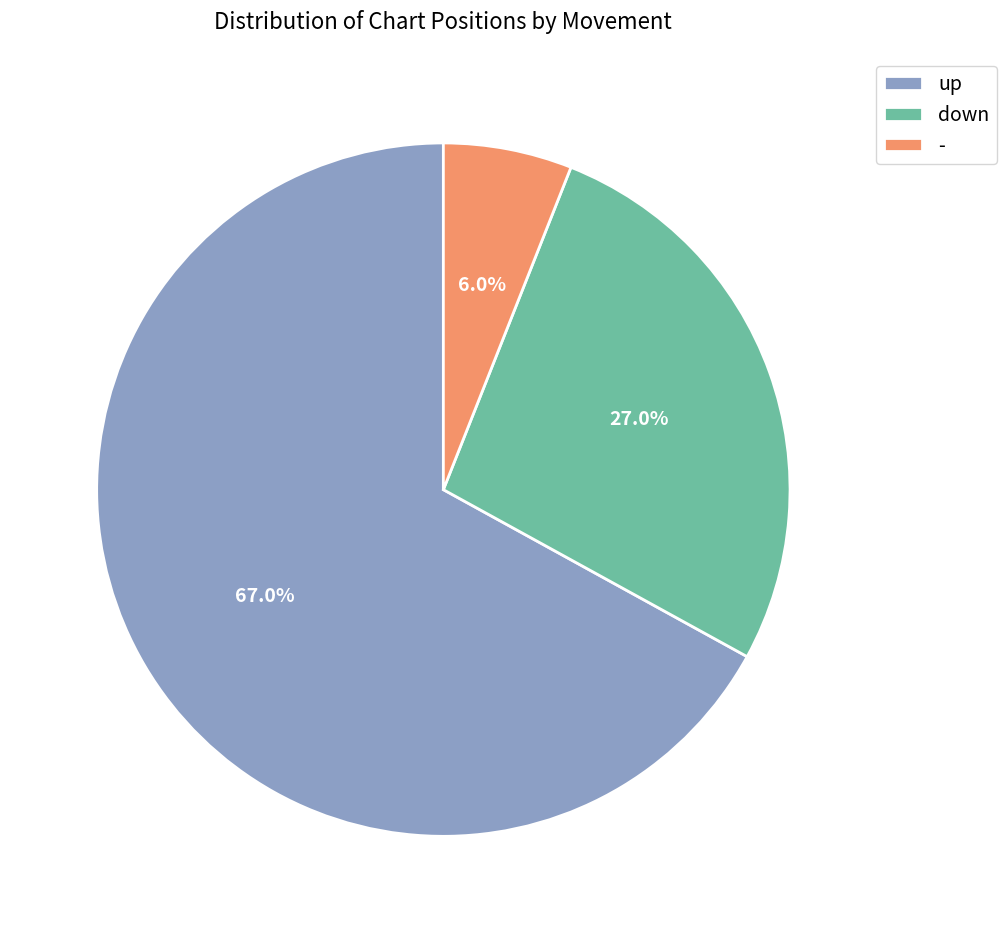

Which has a higher value, - or down?

down